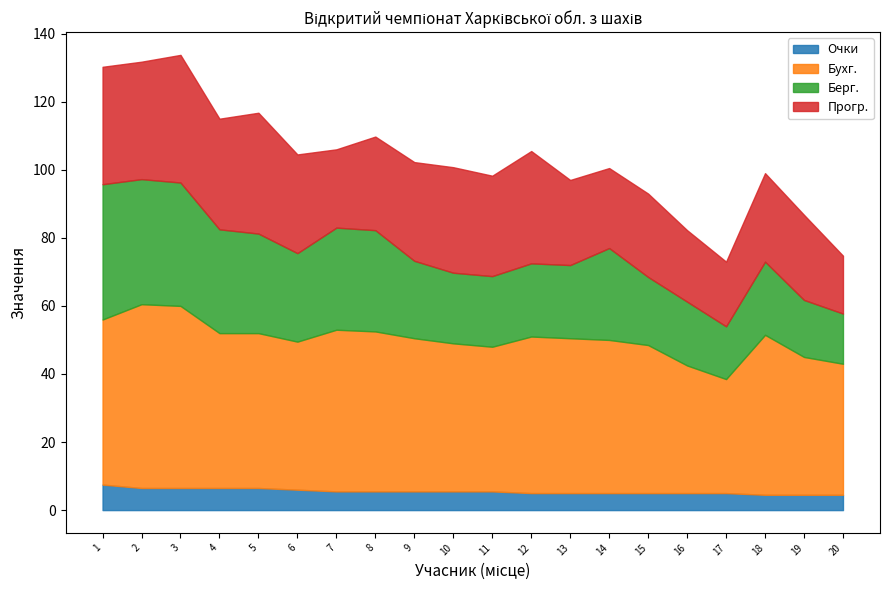

How many interior local valleys does the Бухг. series have?

3